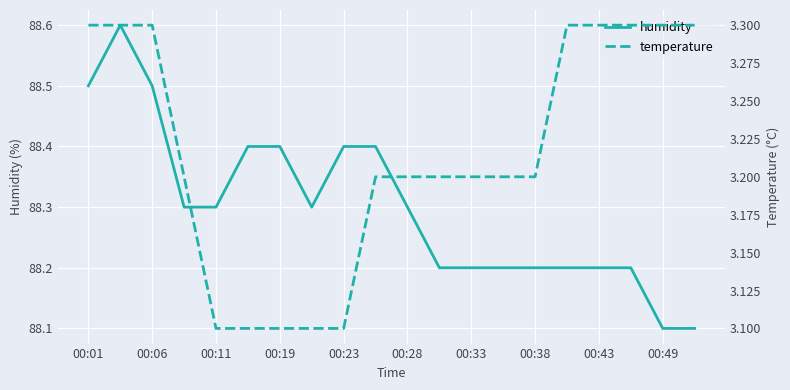

What is the maximum value for humidity?

88.6